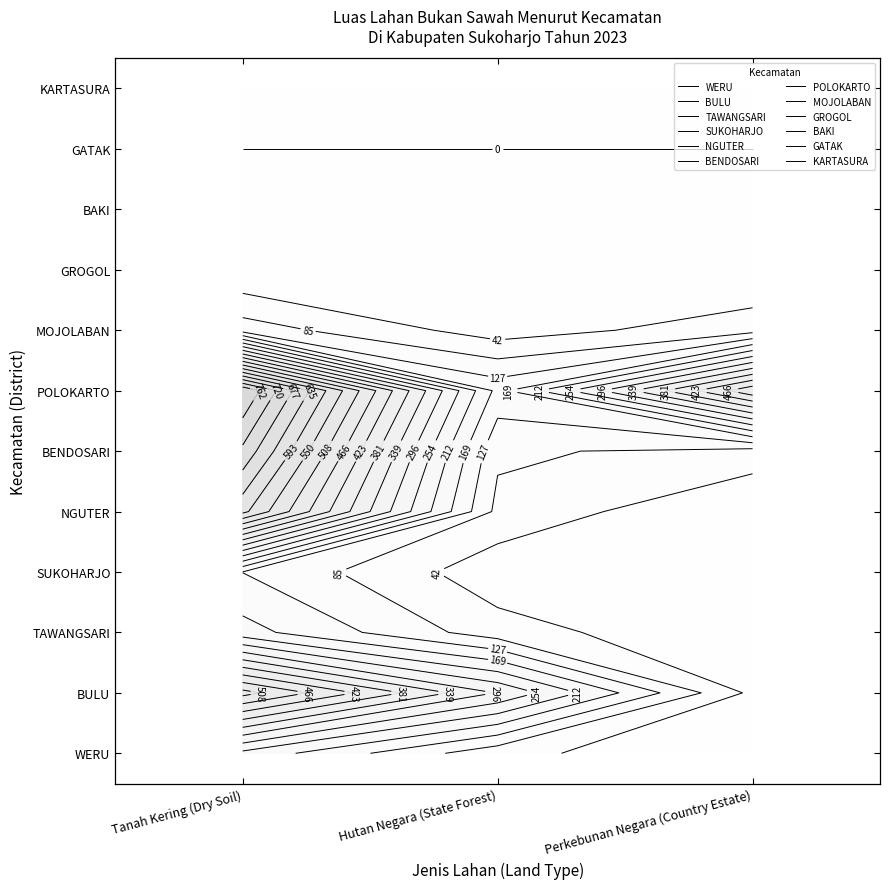

Which series has the largest total across all categories?

POLOKARTO